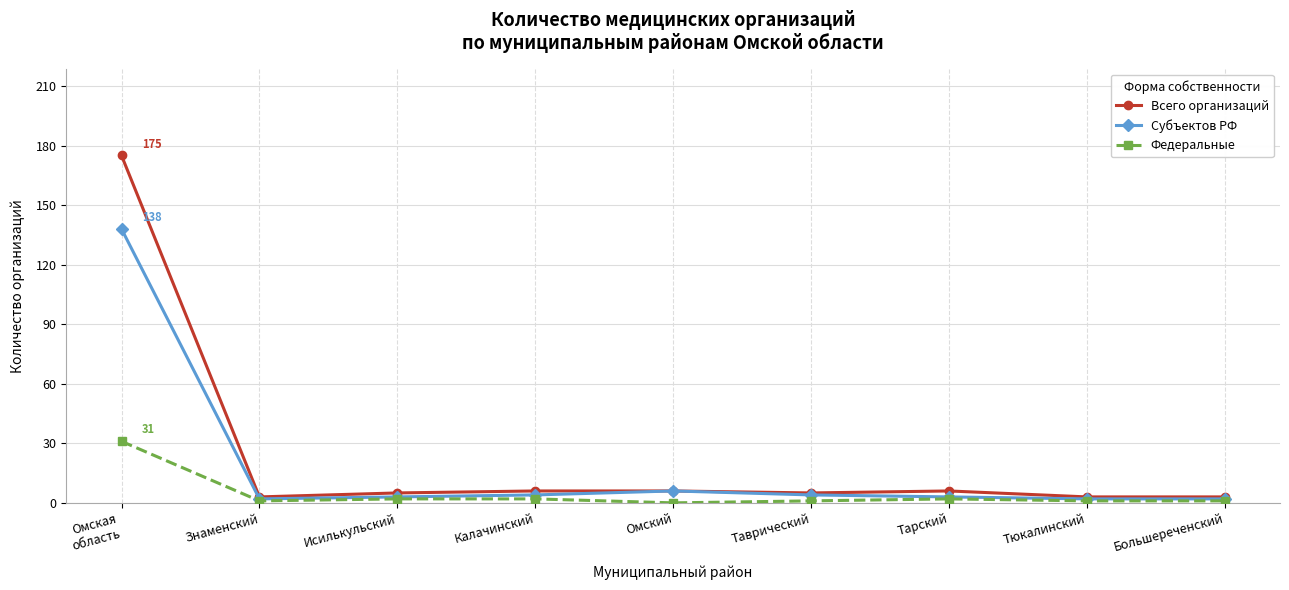

What is the average value of the Всего организаций series?

24